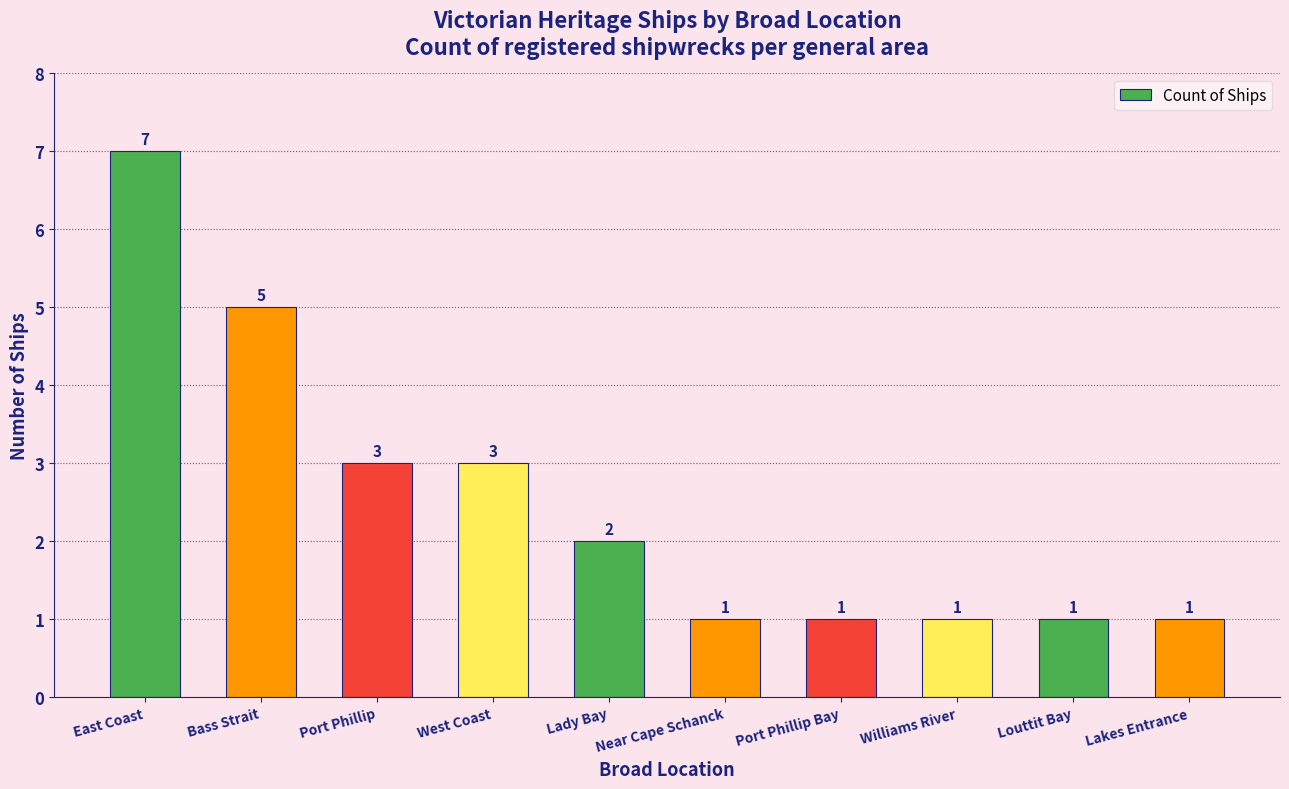

What is the difference between the maximum and minimum values?

6